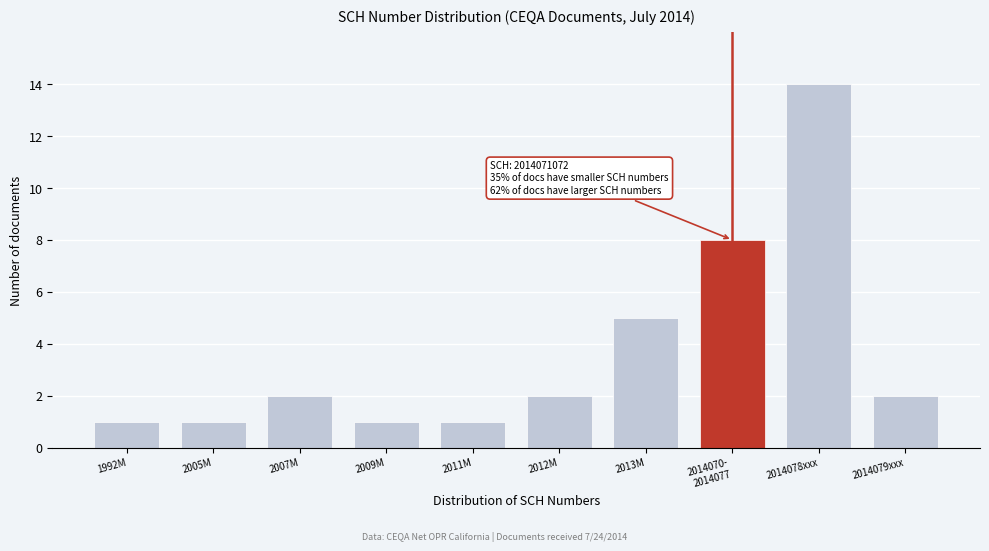

Reading right to left, transcribe all the data shown in this chart.

2	14	8	5	2	1	1	2	1	1